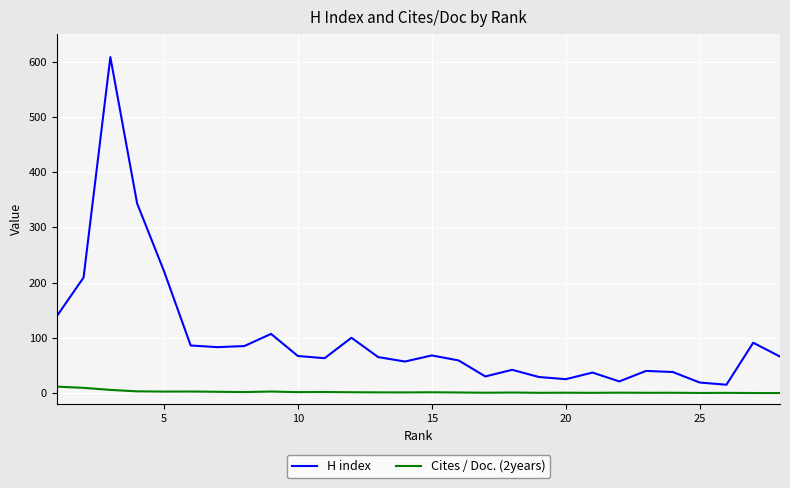

What is the difference between the maximum and minimum values in the H index series?

593.0